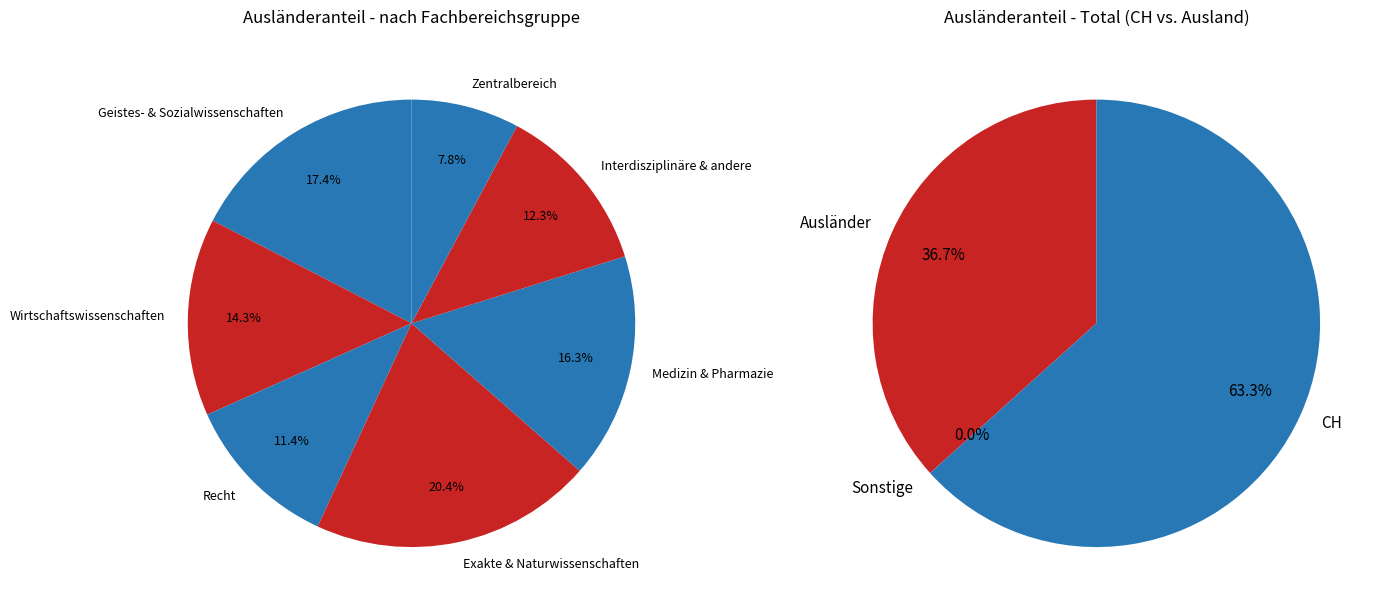

What portion of the pie excludes Geistes- & Sozialwissenschaften?

82.6%